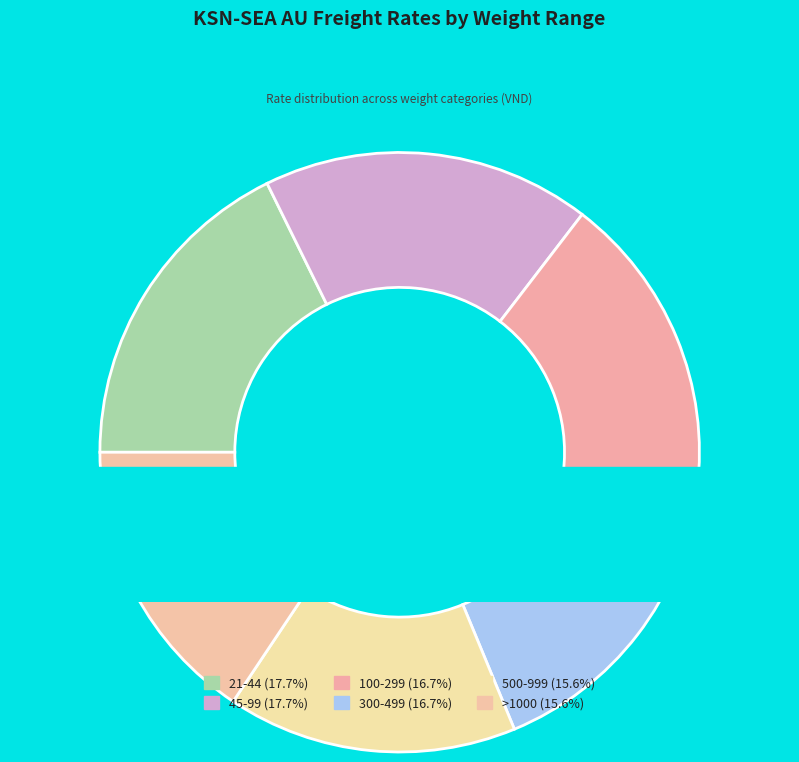

Approximately how many times larger is the value at 500-999 compared to 300-499?

0.9